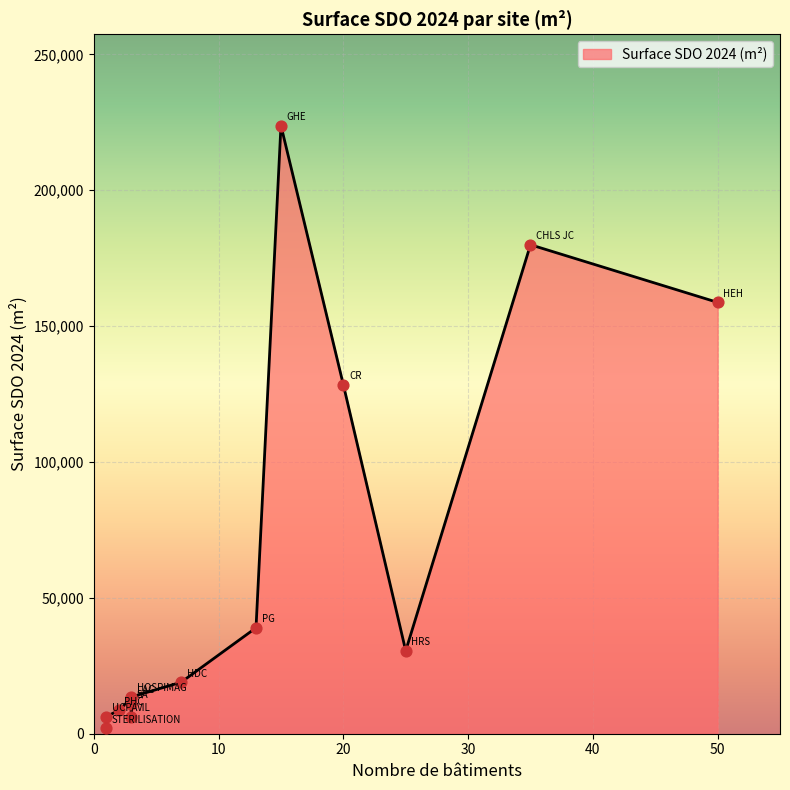

What is the ratio of the value at GHE to the value at VIL?

35.7